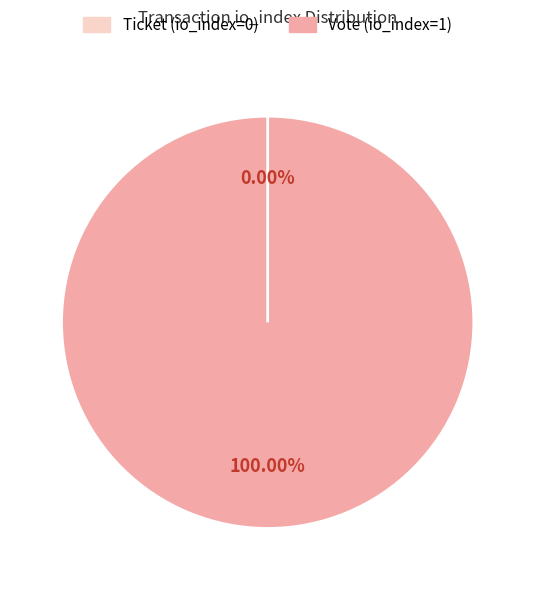

The Vote (io_index=1) slice represents 87% of the pie. True or false?

False